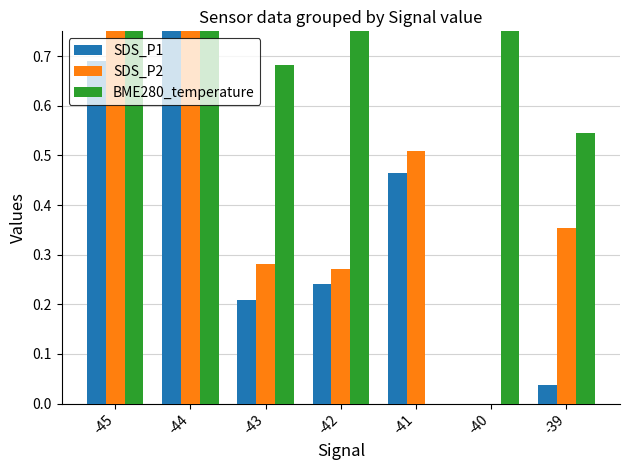

At which label is BME280_temperature closest to 0?

-41